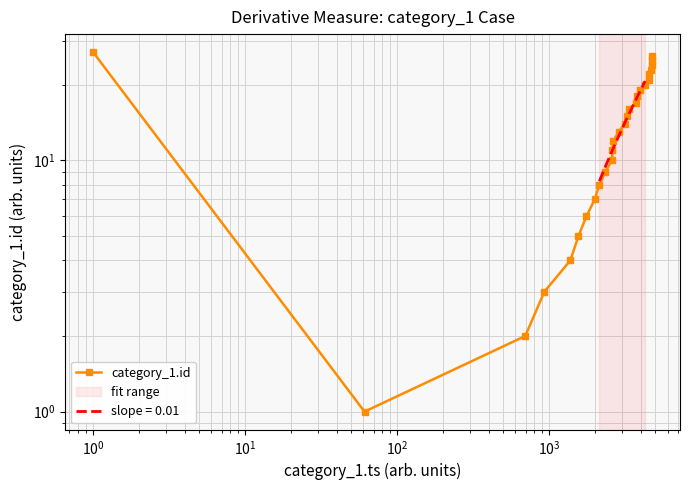

What is the smallest value displayed?

1